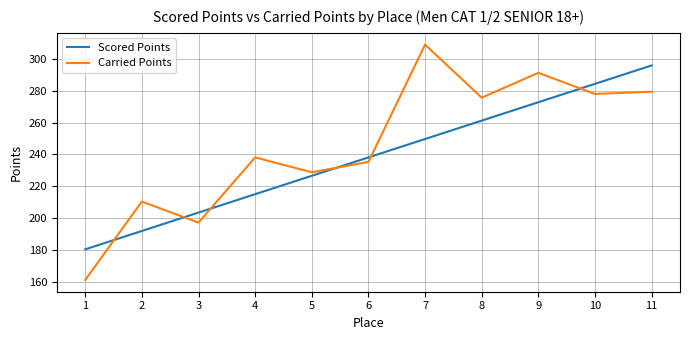

How many intersections are there between Carried Points and Scored Points?

6